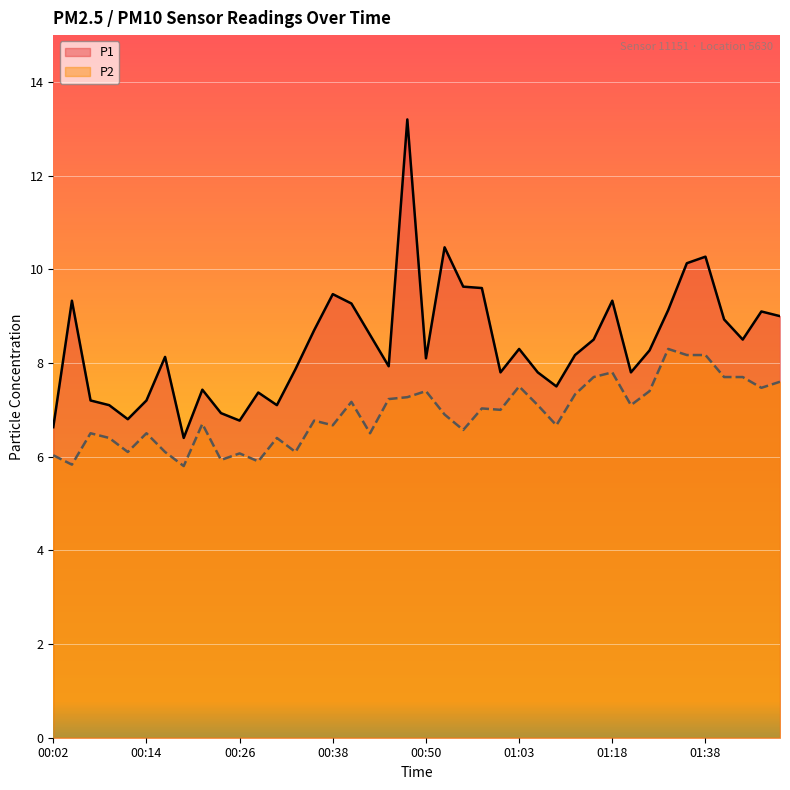

Which series changed the most between 00:09 and 01:31?

P1